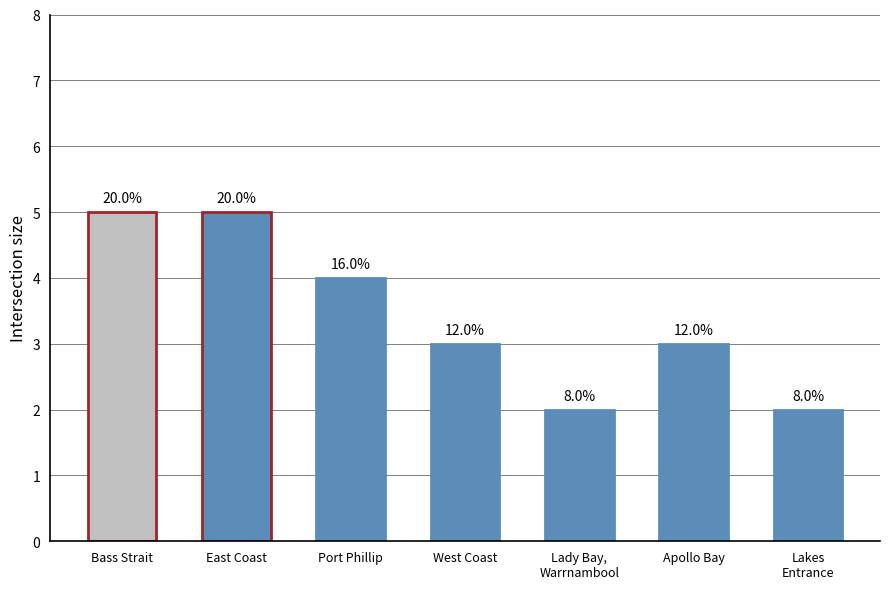

Are the bars horizontal?

No